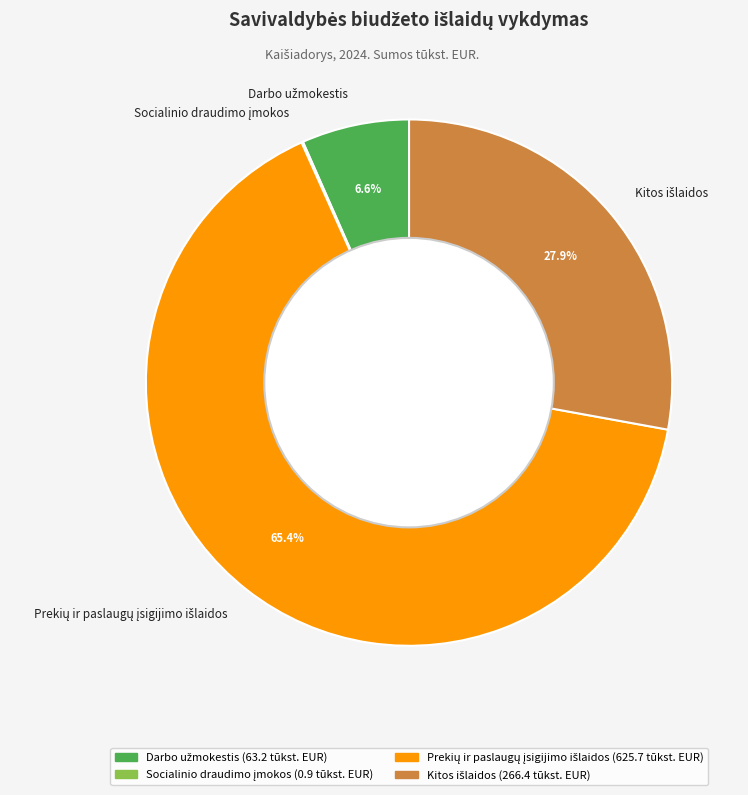

Is there a majority slice in this chart?

Yes